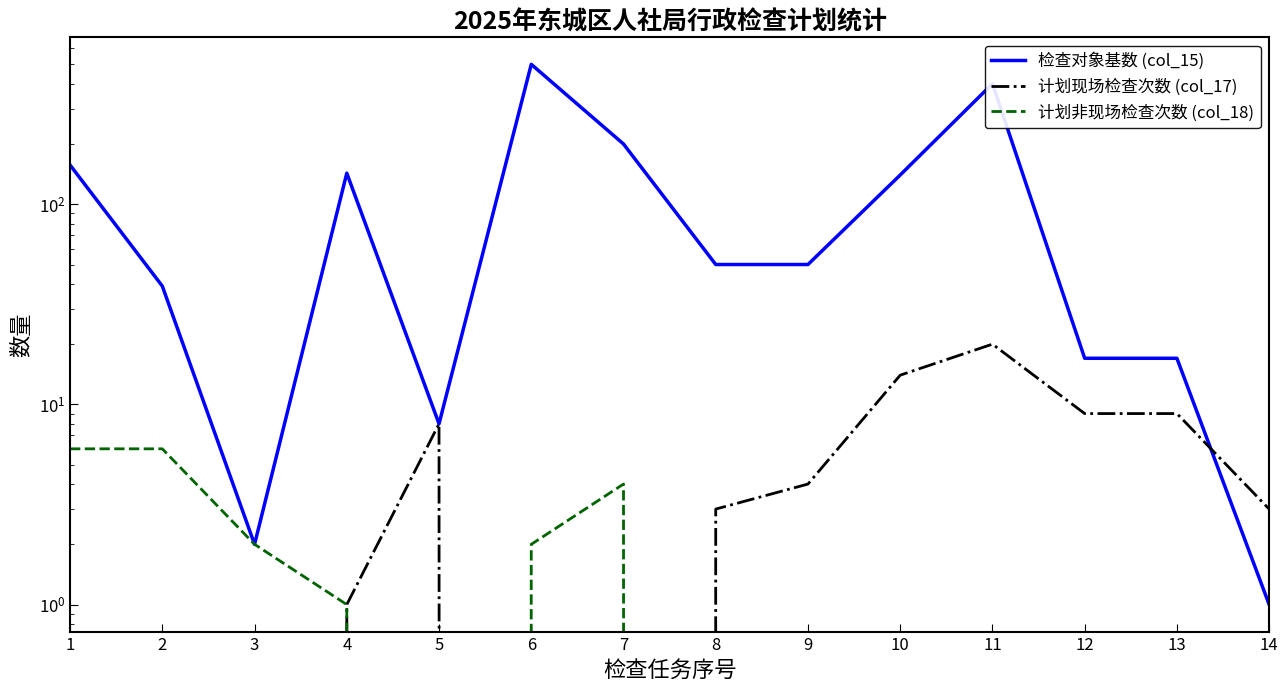

What is the value of the 检查对象基数 (col_15) point at the 1st from the left?

157